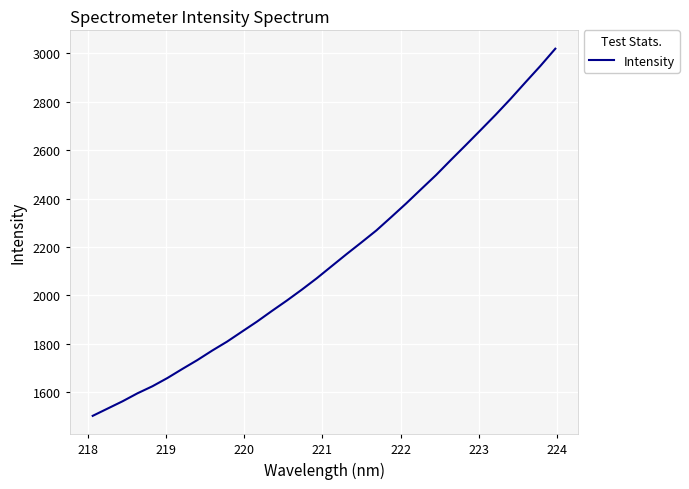

What is the greatest value displayed?

3019.8